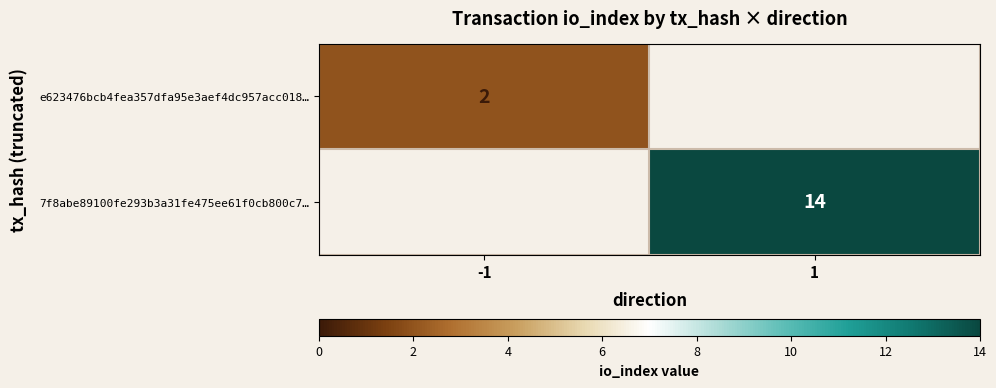

Which label corresponds to the smallest value in the chart?

-1